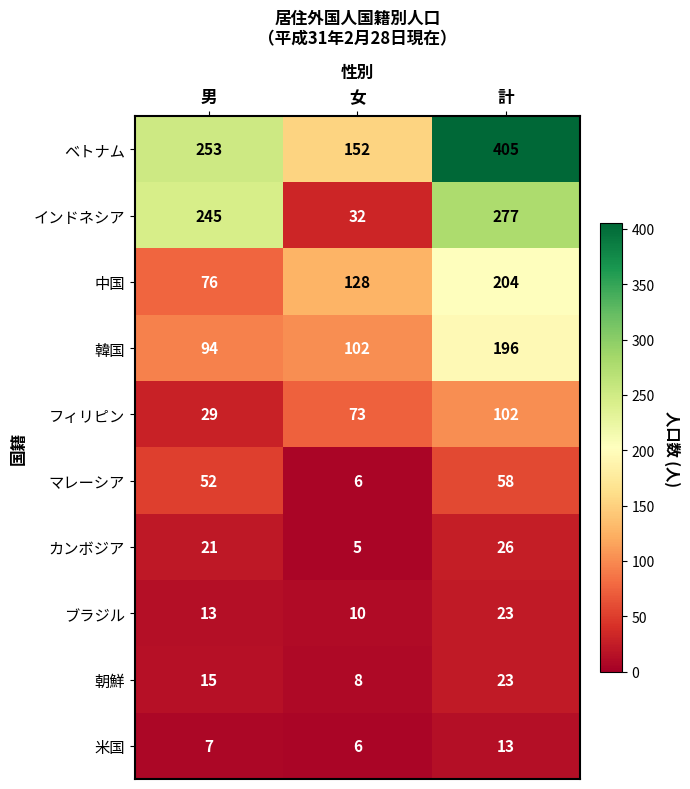

Reading left to right, what are all the values shown in this chart?

ベトナム: 男=253	女=152	計=405
インドネシア: 男=245	女=32	計=277
中国: 男=76	女=128	計=204
韓国: 男=94	女=102	計=196
フィリピン: 男=29	女=73	計=102
マレーシア: 男=52	女=6	計=58
カンボジア: 男=21	女=5	計=26
ブラジル: 男=13	女=10	計=23
朝鮮: 男=15	女=8	計=23
米国: 男=7	女=6	計=13